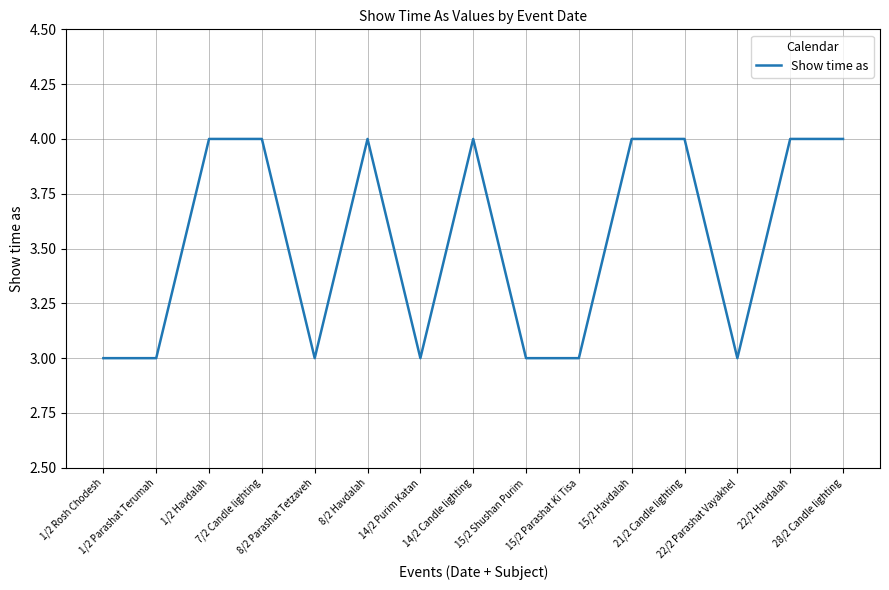

What position from the right is 1/2 Havdalah?

13